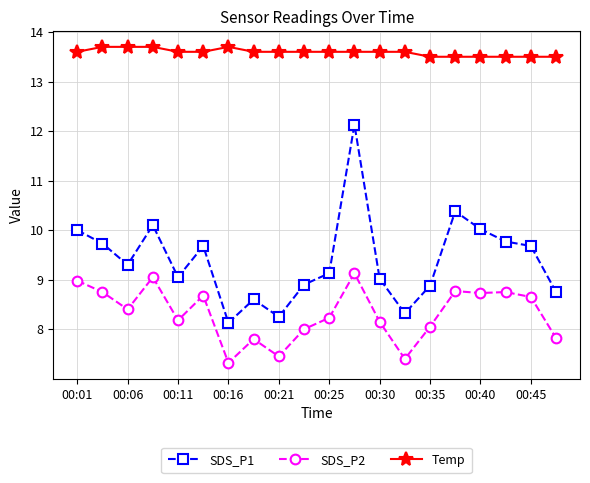

How many lines are shown in the chart?

3